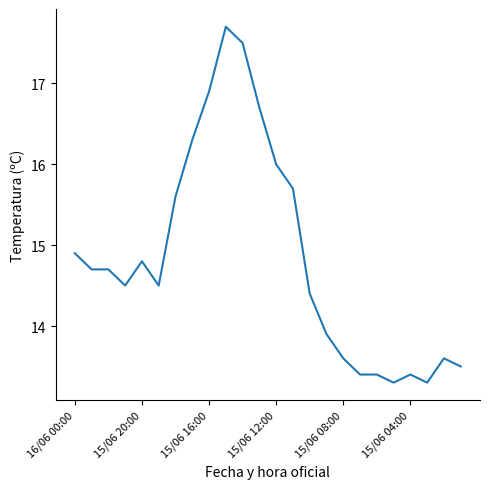

What is the greatest value displayed?

17.7